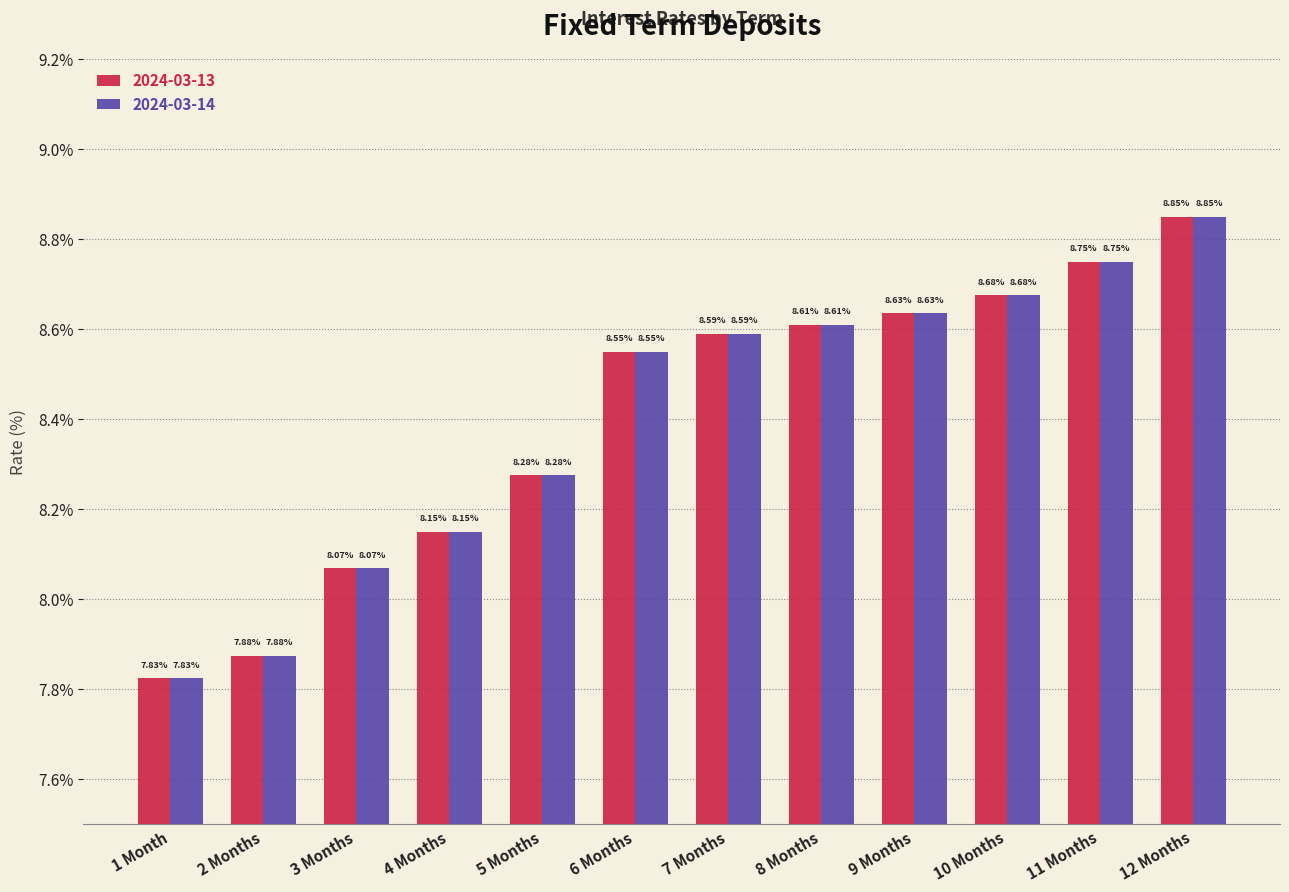

What is the total value across all series at 8 Months?

17.2